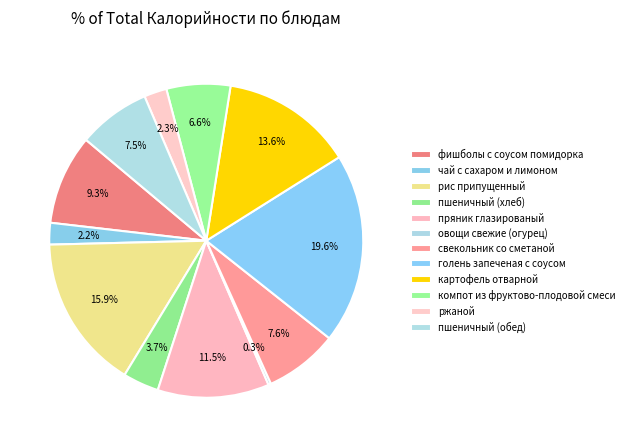

Rank the categories by value from highest to lowest.

голень запеченая с соусом, рис припущенный, картофель отварной, пряник глазированый, фишболы с соусом помидорка, свекольник со сметаной, пшеничный (обед), компот из фруктово-плодовой смеси, пшеничный (хлеб), ржаной, чай с сахаром и лимоном, овощи свежие (огурец)